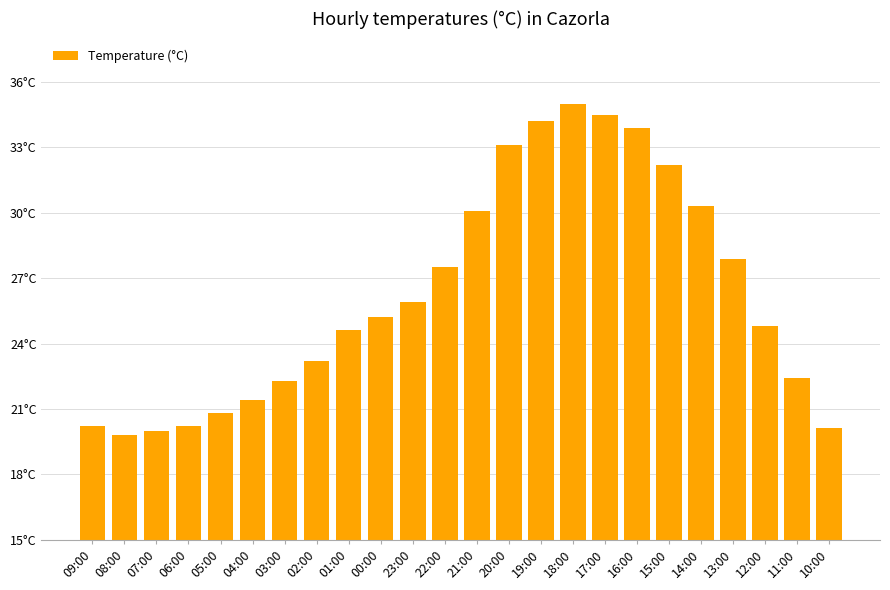

Reading right to left, what are all the values shown in this chart?

20.1	22.4	24.8	27.9	30.3	32.2	33.9	34.5	35.0	34.2	33.1	30.1	27.5	25.9	25.2	24.6	23.2	22.3	21.4	20.8	20.2	20.0	19.8	20.2